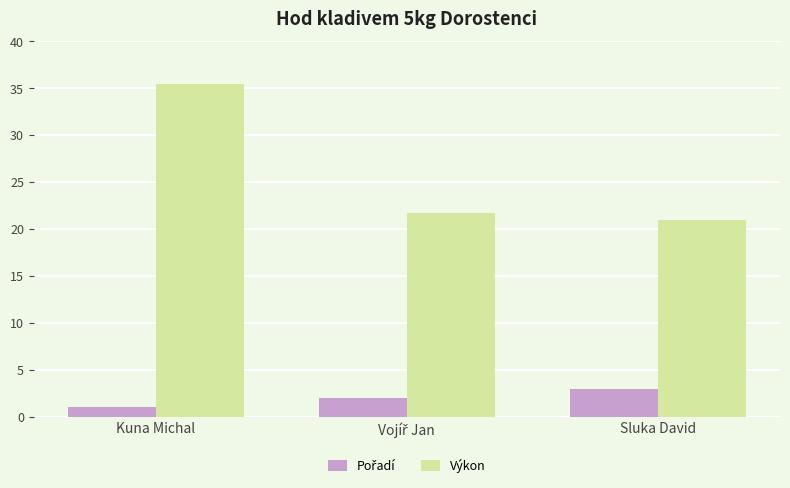

The Výkon series shows 36.2 at Sluka David. True or false?

False